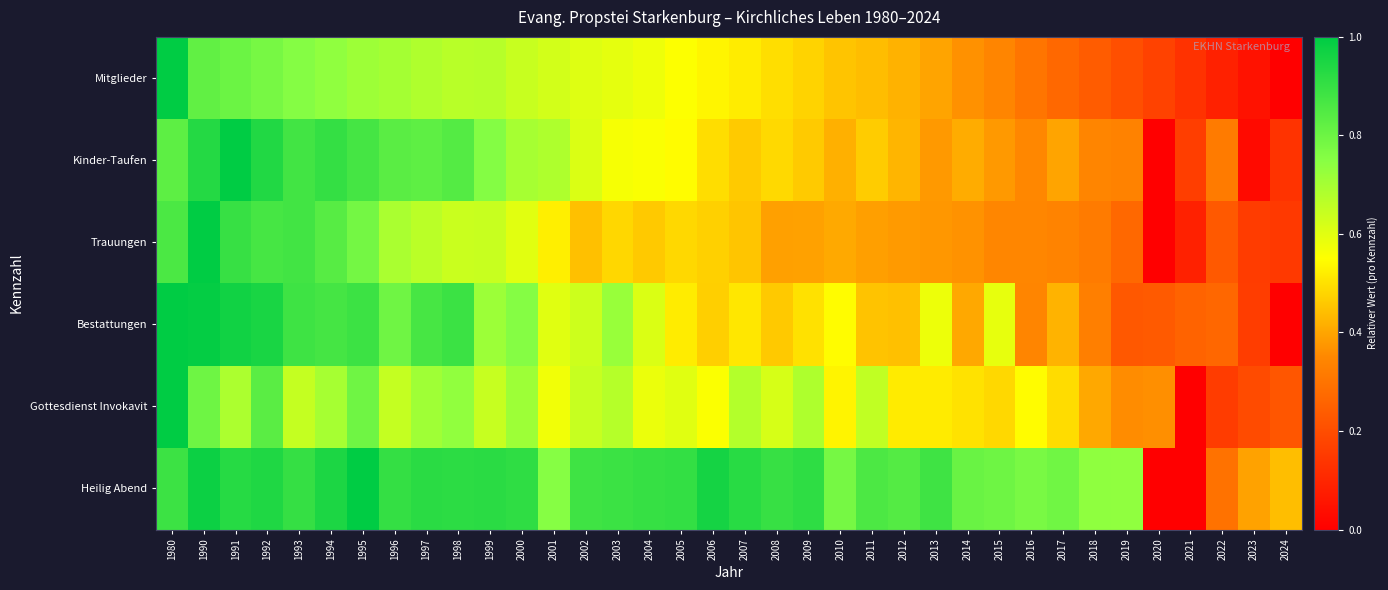

Which category has the lowest value across all series?

2024